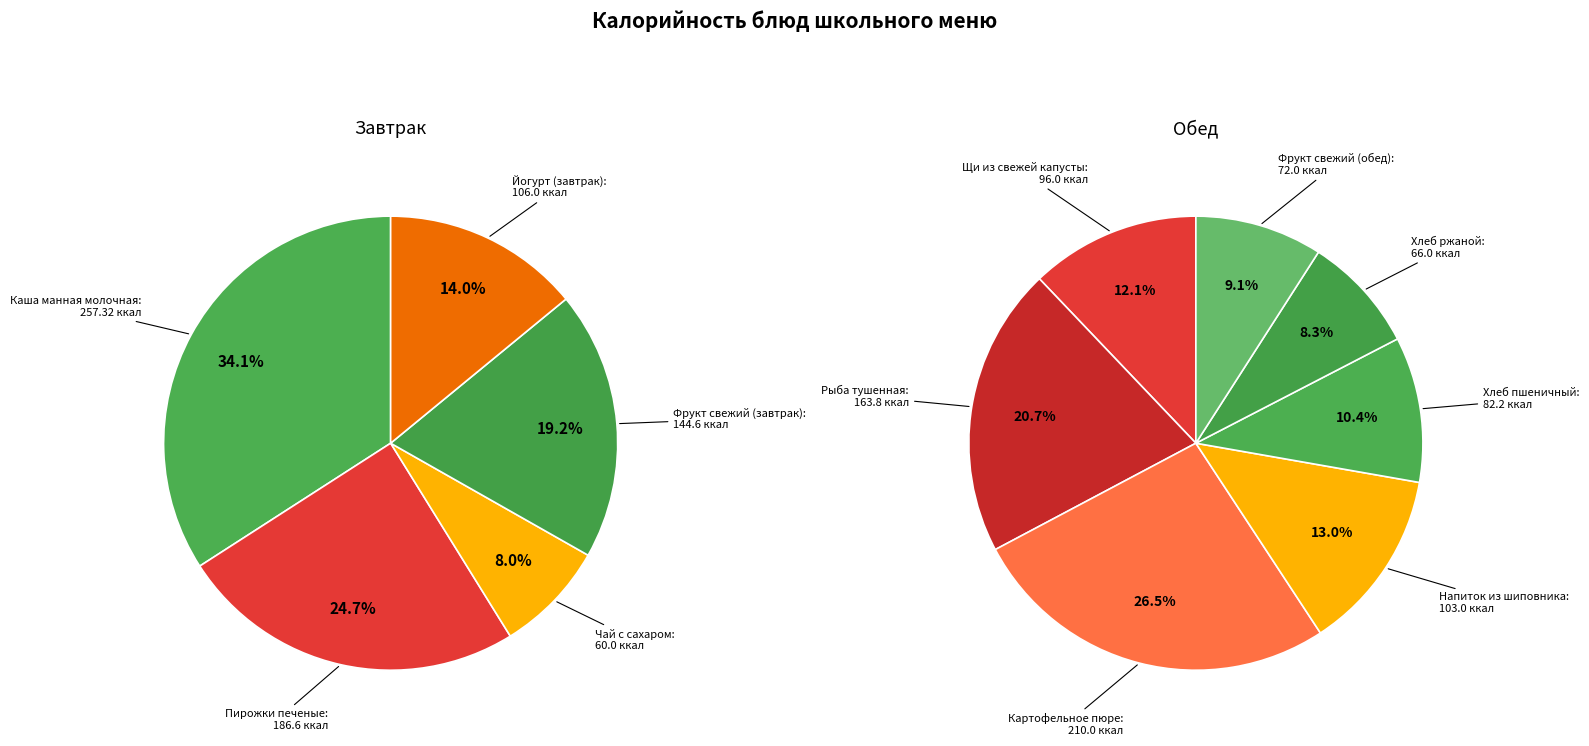

Which slice is the smallest?

Чай с сахаром